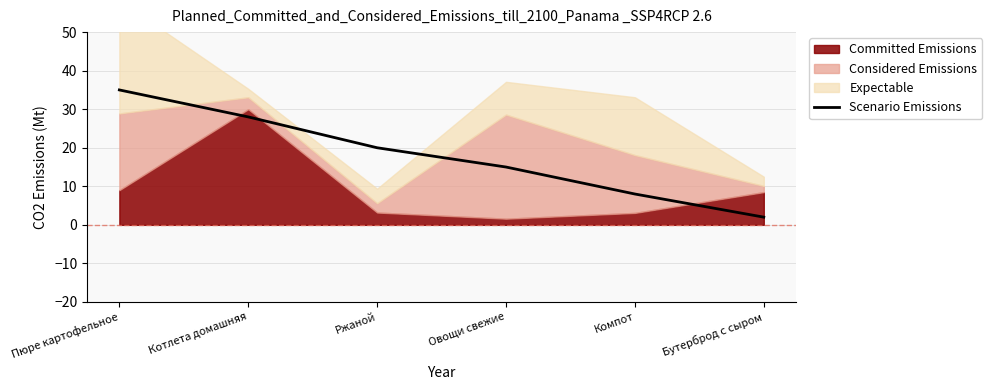

What is the average value?

18